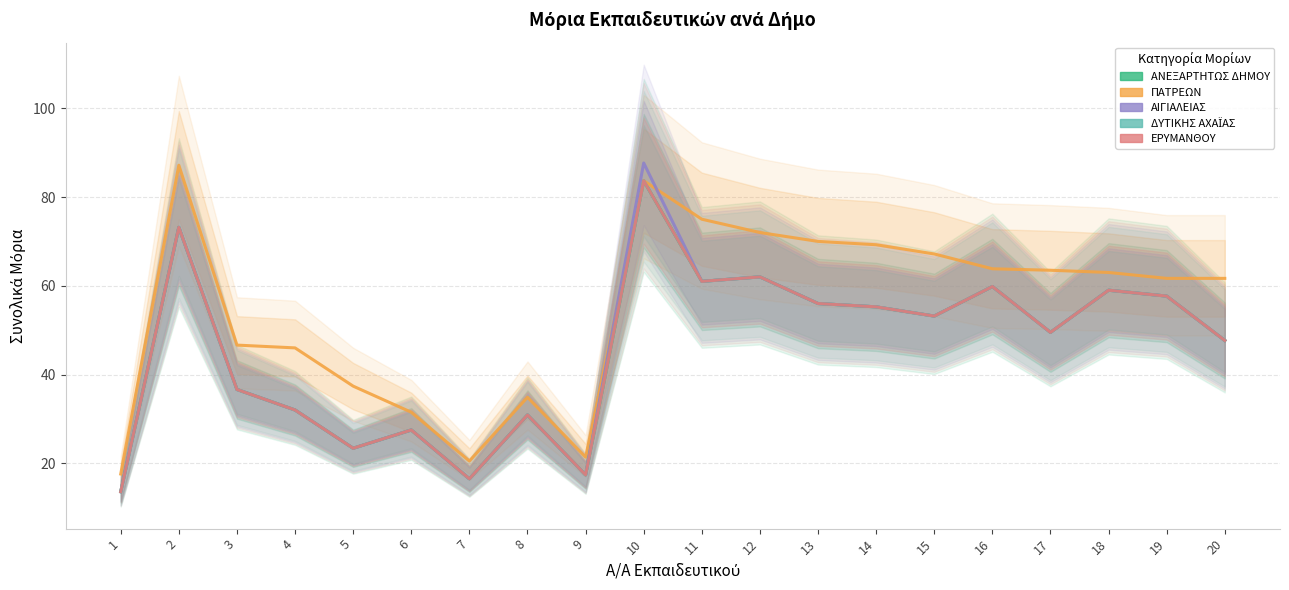

Which category has the lowest value across all series?

1